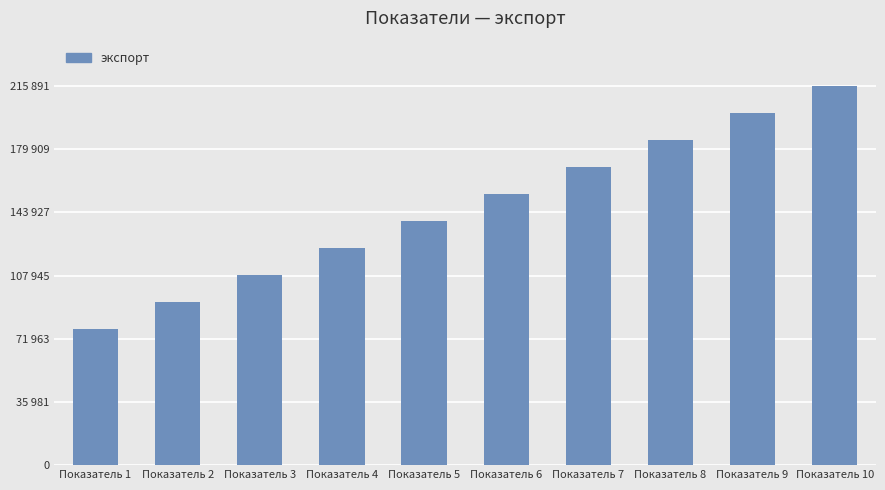

Which has a higher value, Показатель 5 or Показатель 3?

Показатель 5